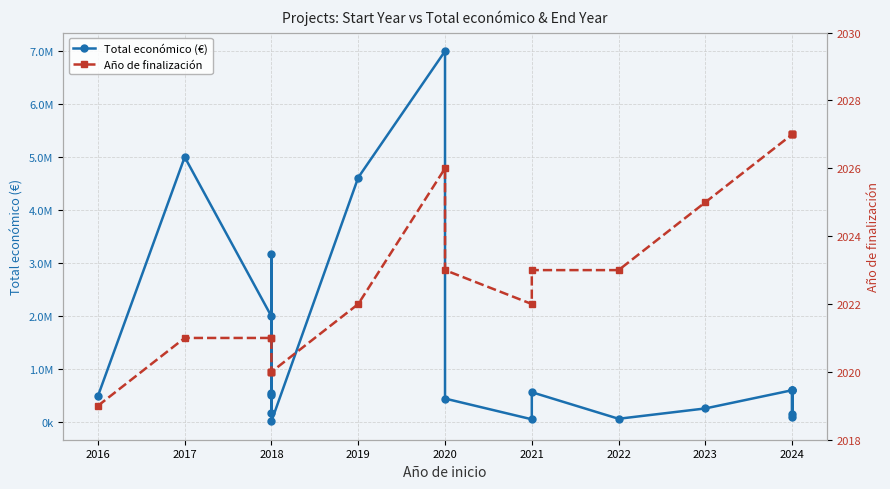

What is the smallest value displayed?

2019